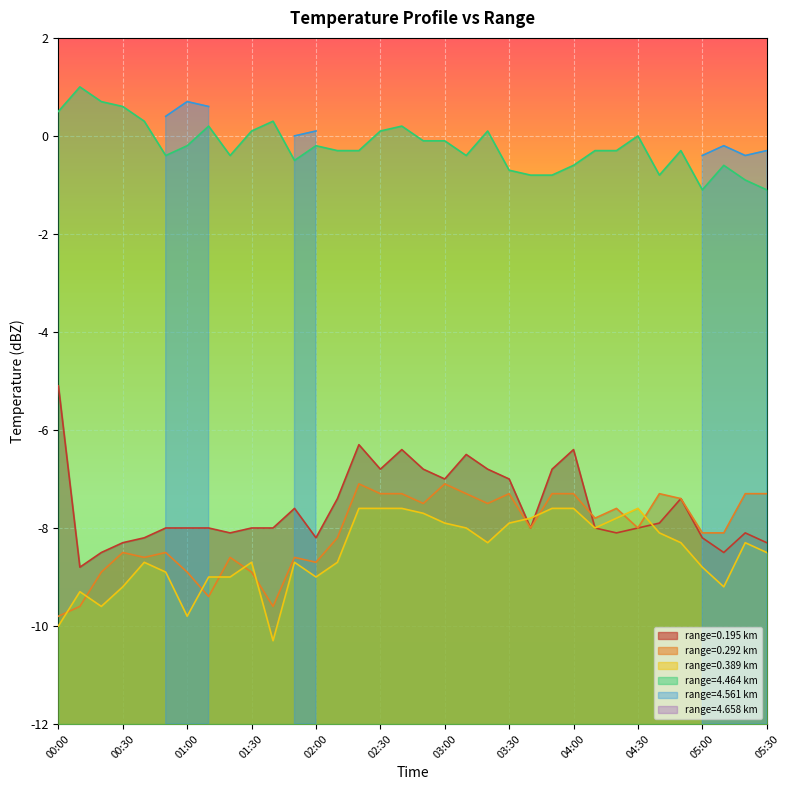

True or false: 0.389 has a value of -5.1 at 05:00.

False